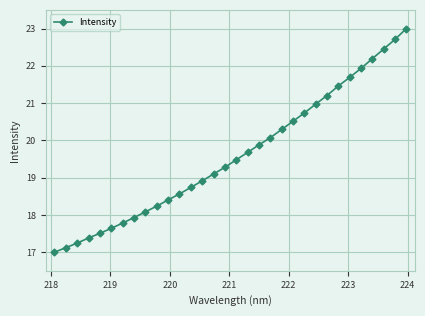

What is the value of the 17th point from the left?

19.5